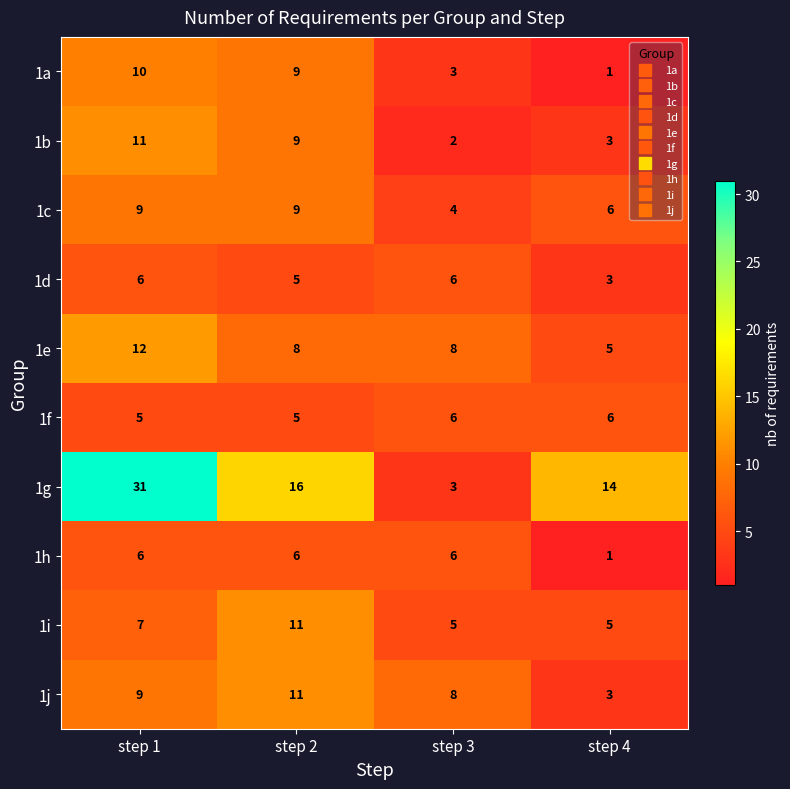

What is the sum of all 1b values?

25